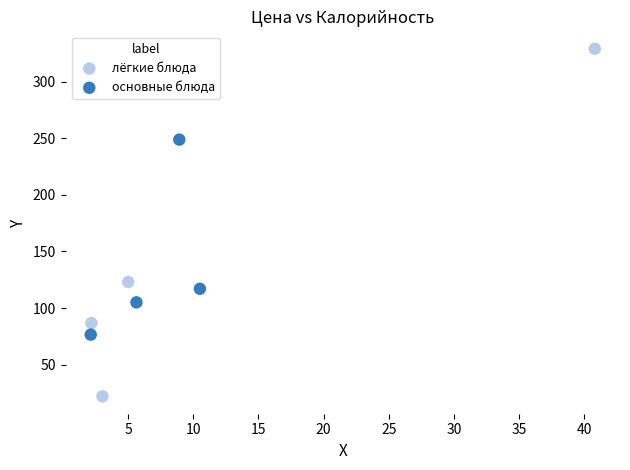

Which series has the largest Y range (max minus min)?

лёгкие блюда